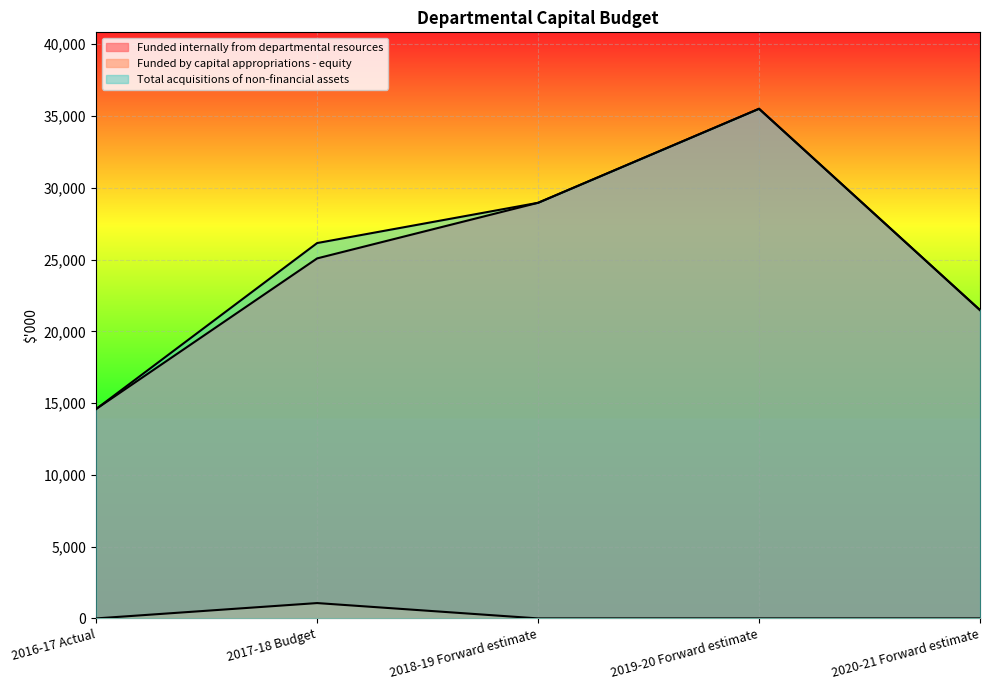

List the series in order of their peak value, highest first.

Funded internally from departmental resources, Total acquisitions of non-financial assets, Funded by capital appropriations - equity